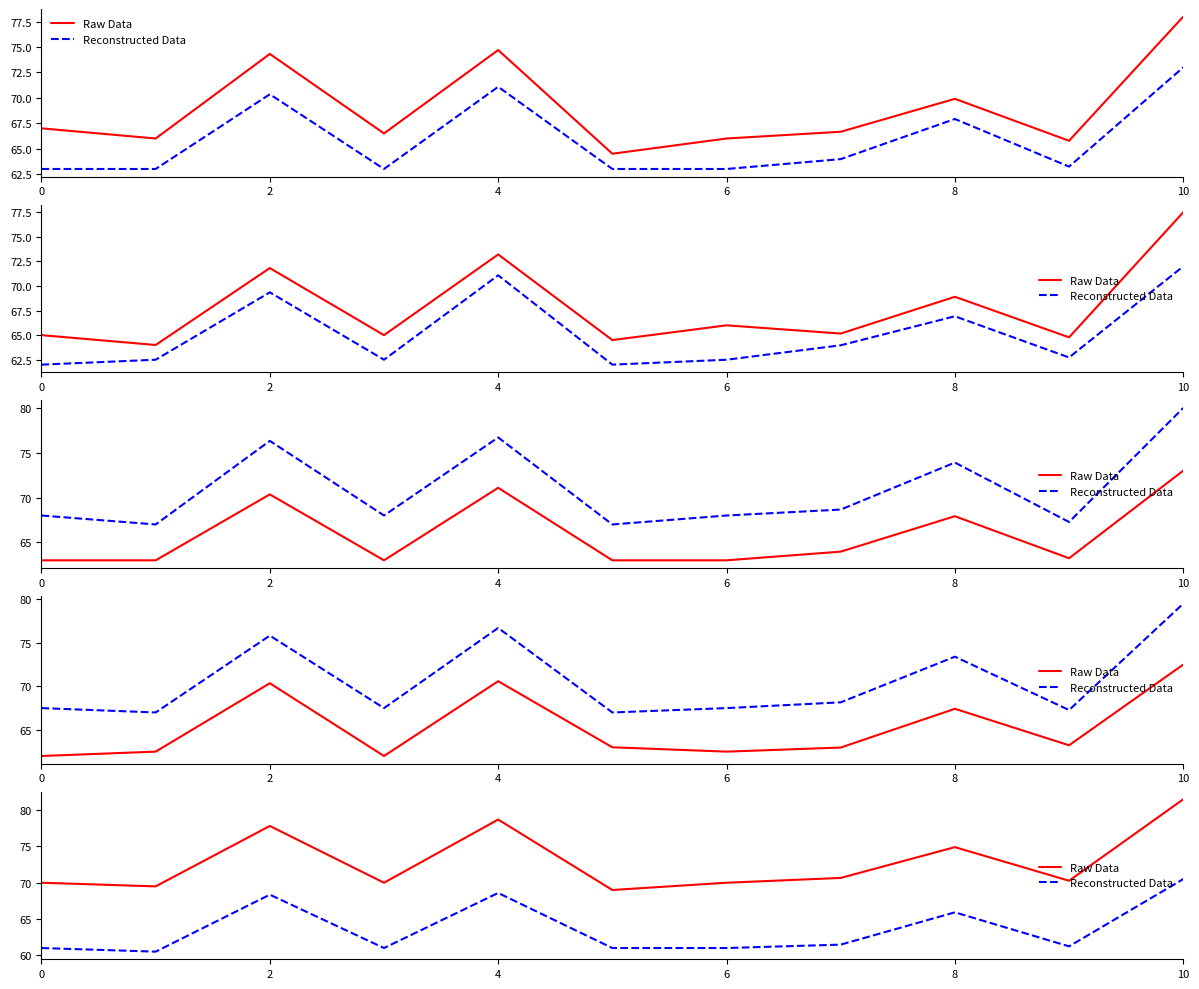

True or false: Reconstructed Data and Raw Data cross at least once.

False